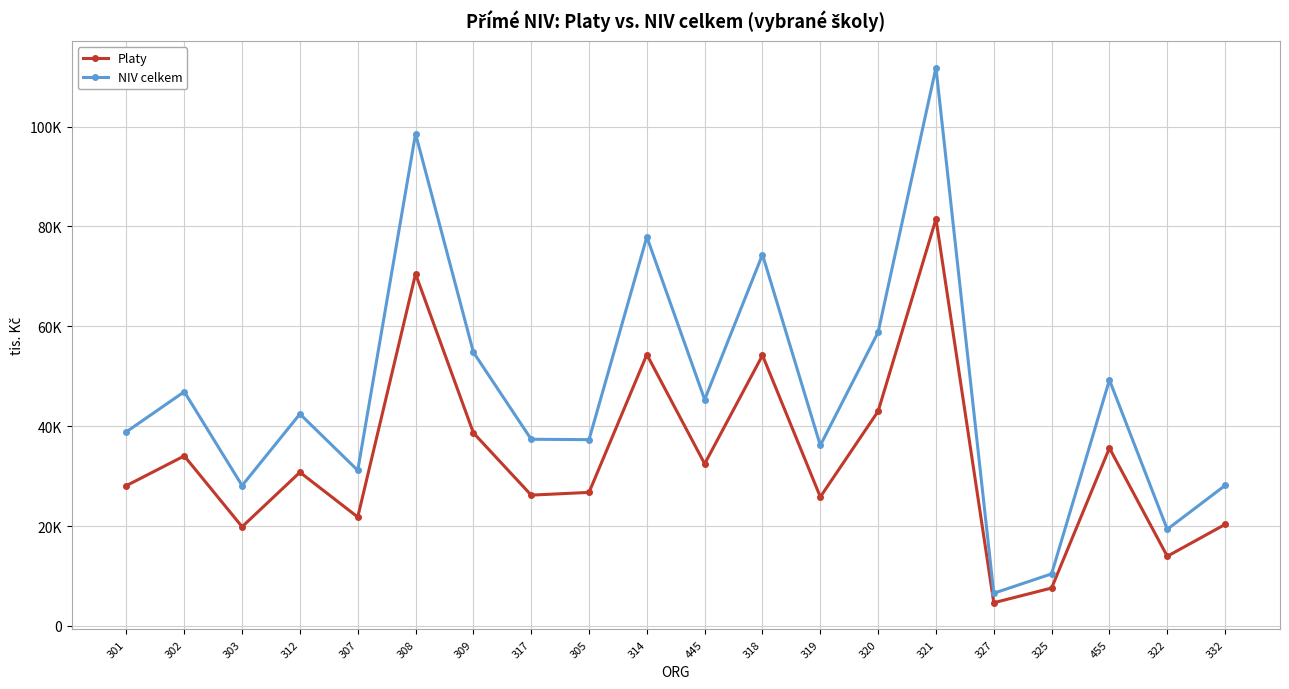

What are all the series names shown in the legend?

Platy, NIV celkem